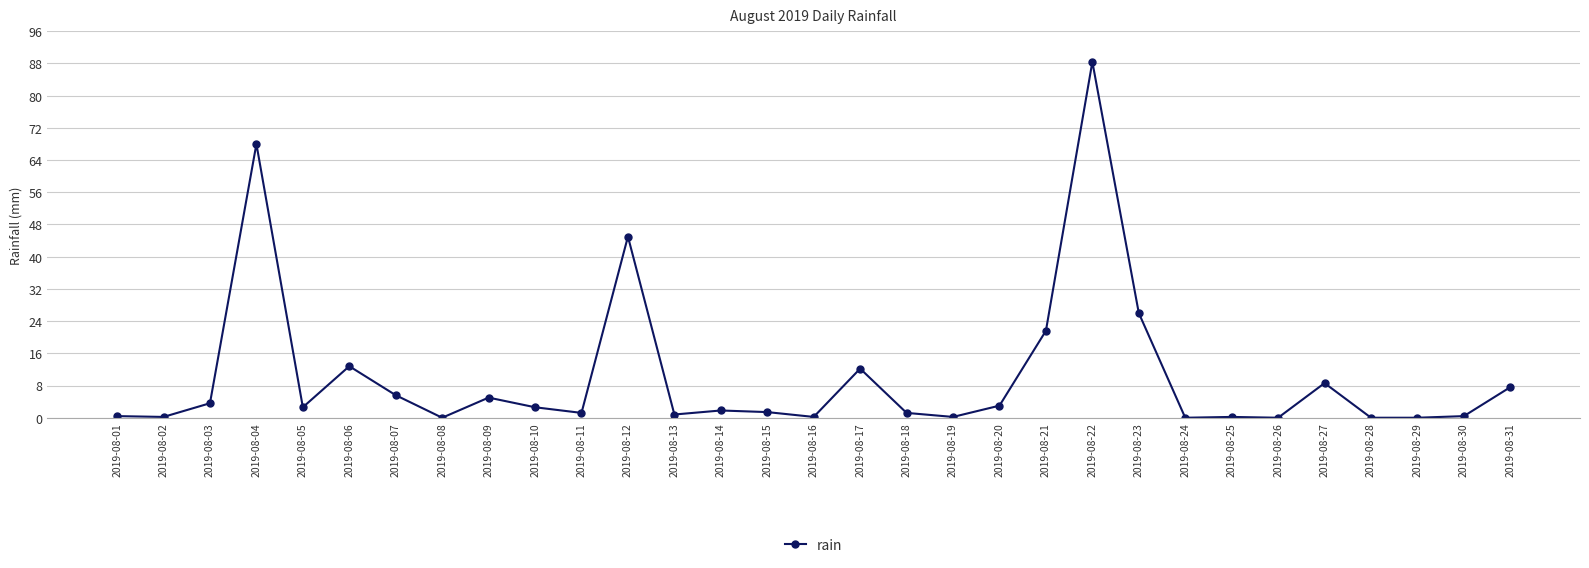

What is the difference between the second highest and second lowest values?

68.0